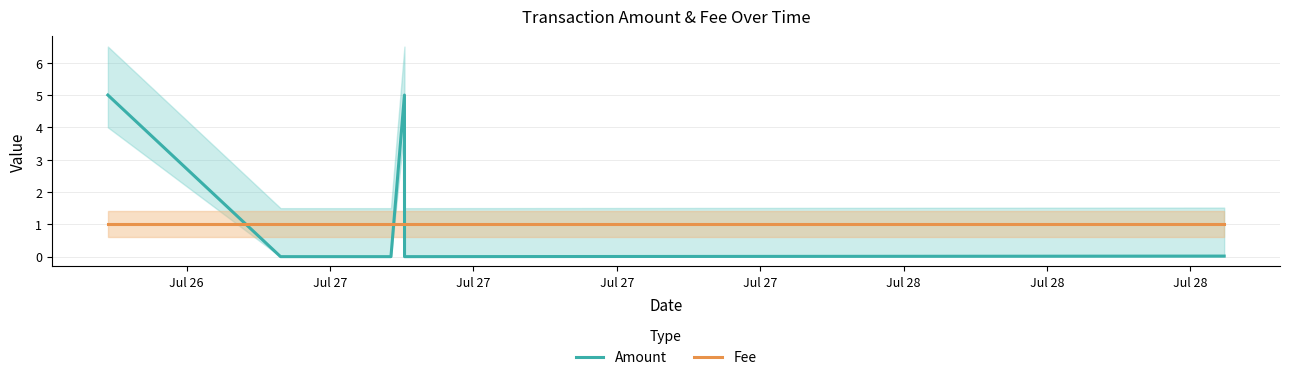

Reading right to left, what are all the values shown in this chart?

Amount: 0.0	0.0	5.0	0.0	0.0	0.0	0.0	5.0
Fee: 1.0	1.0	1.0	1.0	1.0	1.0	1.0	1.0